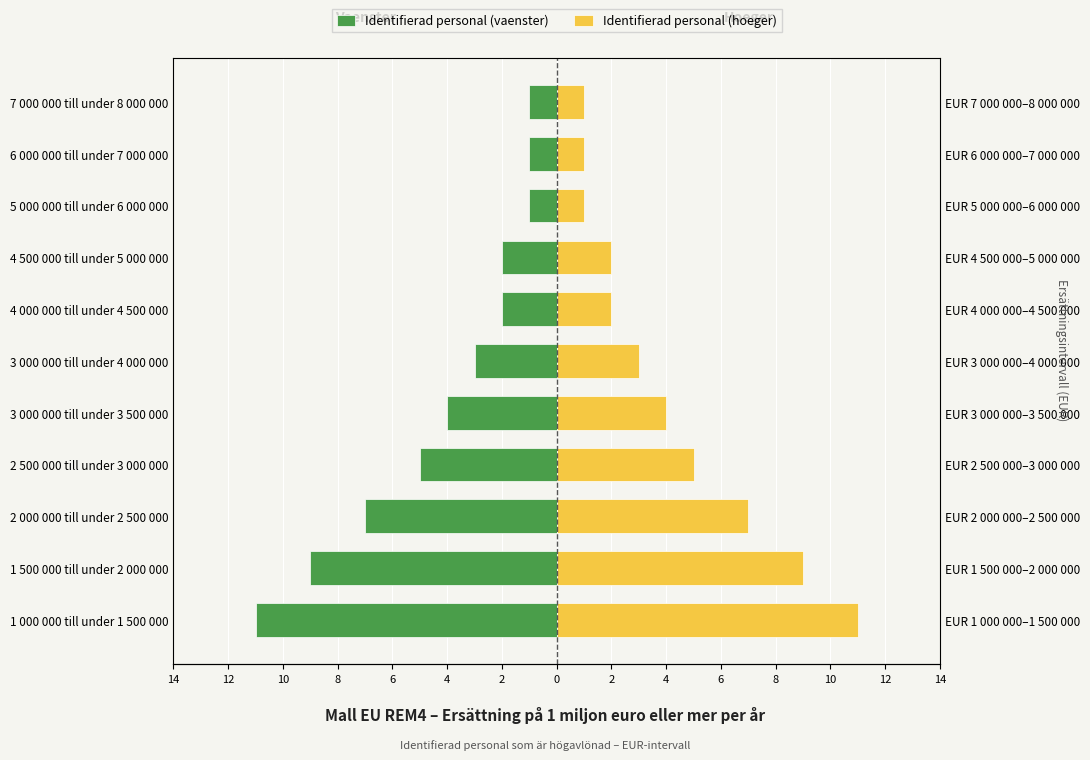

What is the difference between the highest and lowest values at 2?

4